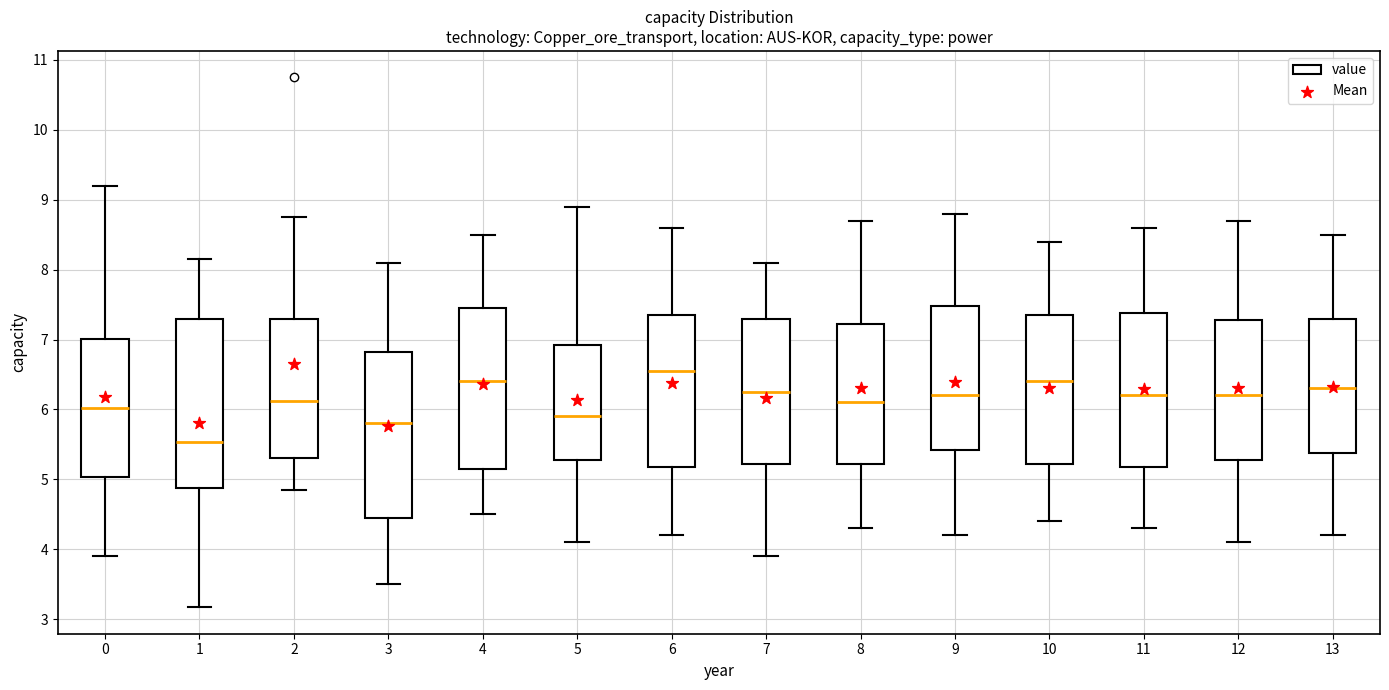

Reading left to right, read every box against the y-axis: the position of its median line, the range the box covers, and the ends of its whiskers. The values are not printed on the chart, so give them approximately, as read against the axis.

0: median 6.0, box 5.0 to 7.0, whiskers 3.9 to 9.2
1: median 5.5, box 4.9 to 7.3, whiskers 3.2 to 8.2
2: median 6.1, box 5.3 to 7.3, whiskers 4.9 to 8.8
3: median 5.8, box 4.5 to 6.8, whiskers 3.5 to 8.1
4: median 6.4, box 5.2 to 7.5, whiskers 4.5 to 8.5
5: median 5.9, box 5.3 to 6.9, whiskers 4.1 to 8.9
6: median 6.6, box 5.2 to 7.4, whiskers 4.2 to 8.6
7: median 6.3, box 5.2 to 7.3, whiskers 3.9 to 8.1
8: median 6.1, box 5.2 to 7.2, whiskers 4.3 to 8.7
9: median 6.2, box 5.4 to 7.5, whiskers 4.2 to 8.8
10: median 6.4, box 5.2 to 7.4, whiskers 4.4 to 8.4
11: median 6.2, box 5.2 to 7.4, whiskers 4.3 to 8.6
12: median 6.2, box 5.3 to 7.3, whiskers 4.1 to 8.7
13: median 6.3, box 5.4 to 7.3, whiskers 4.2 to 8.5